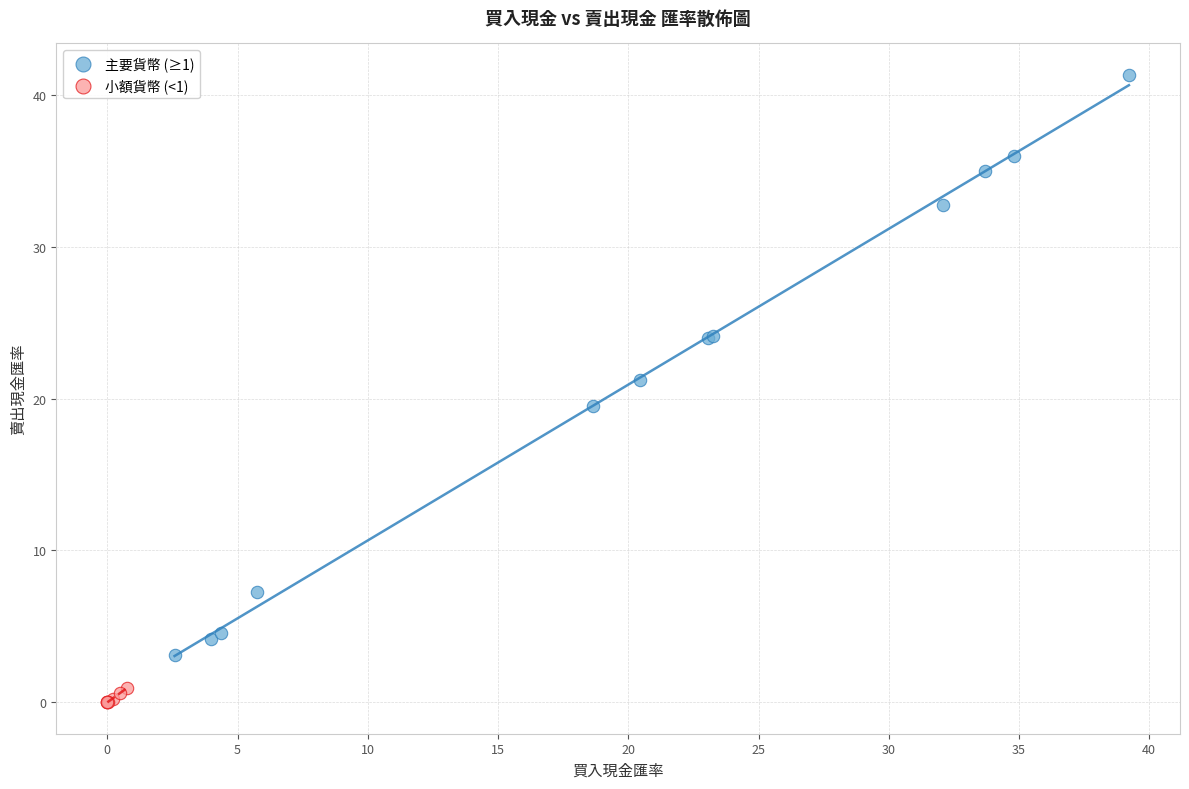

What are all the series names shown in the legend?

主要貨幣 (≥1), 小額貨幣 (<1)